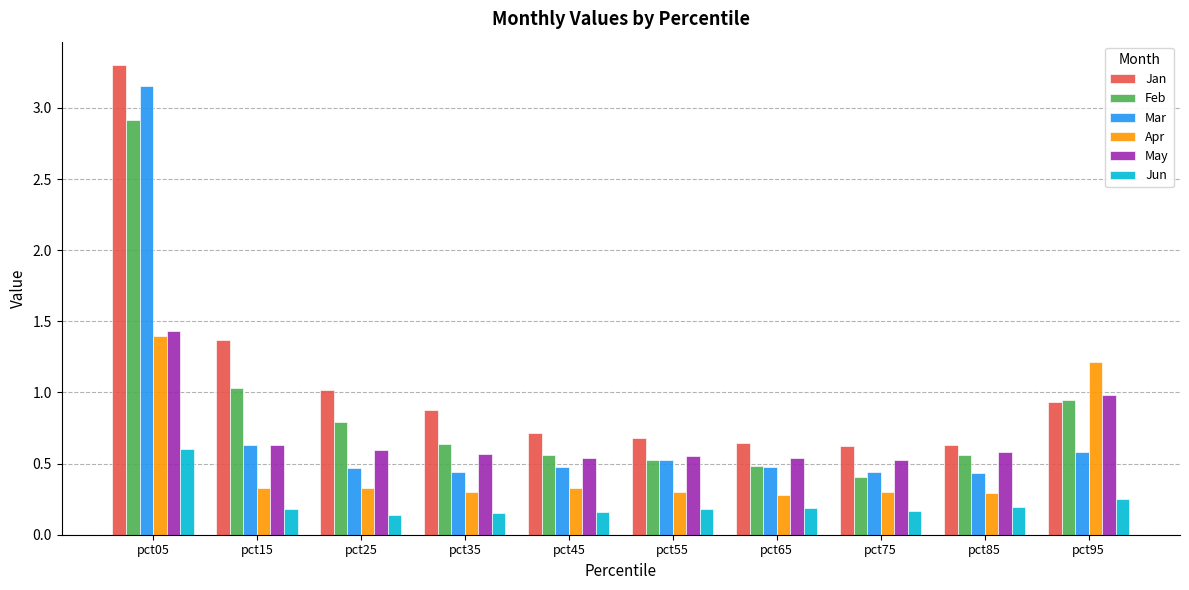

What is the value of the Feb bar at the 3rd from the left?

0.8